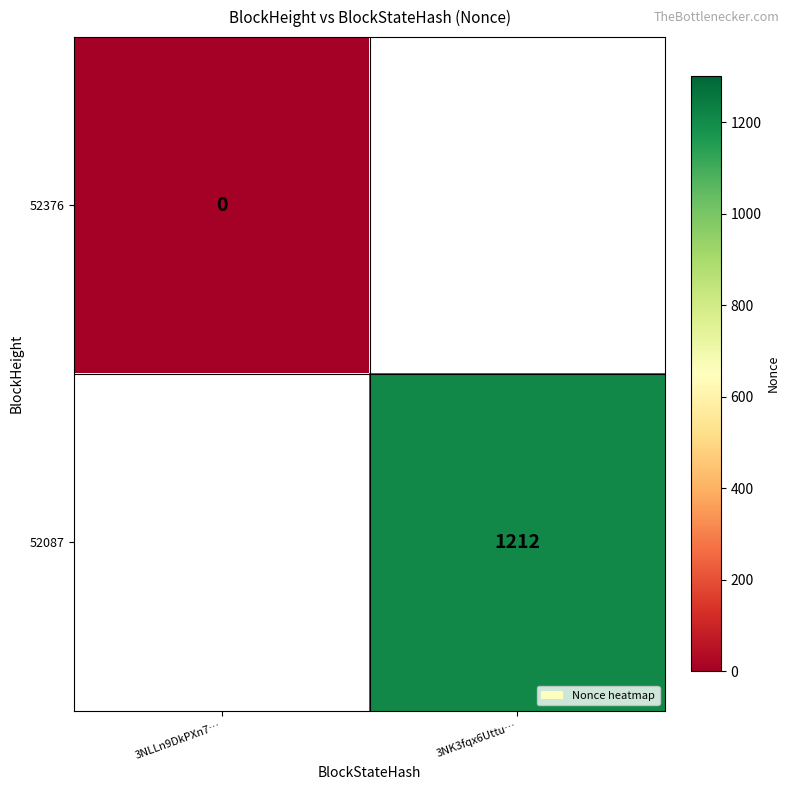

Is the value of 52376 at 3NLLn9DkPXn7… greater than the value of 52087 at 3NK3fqx6Uttu…?

No